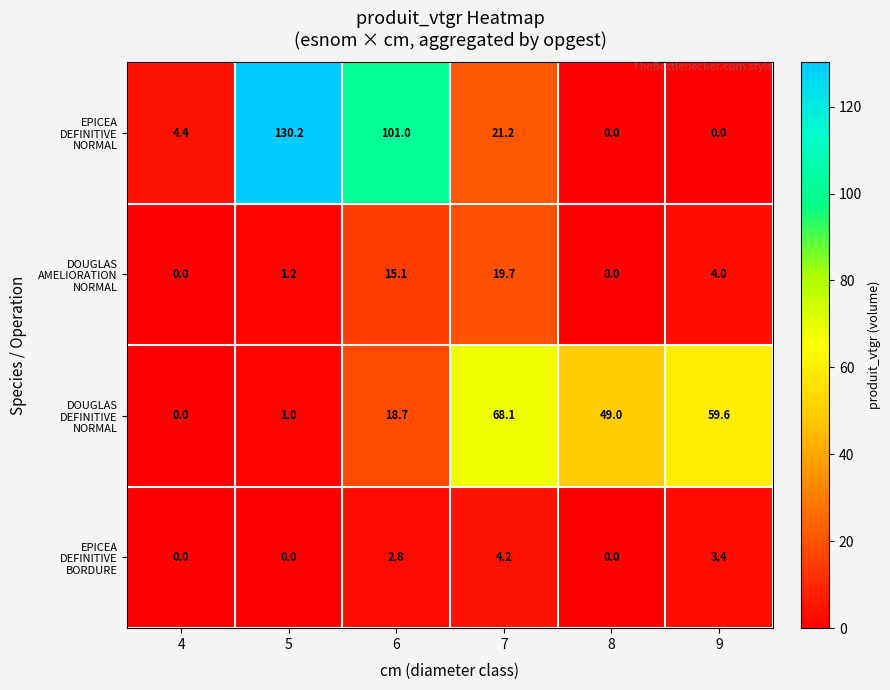

At how many categories does at least one series exceed 20?

5